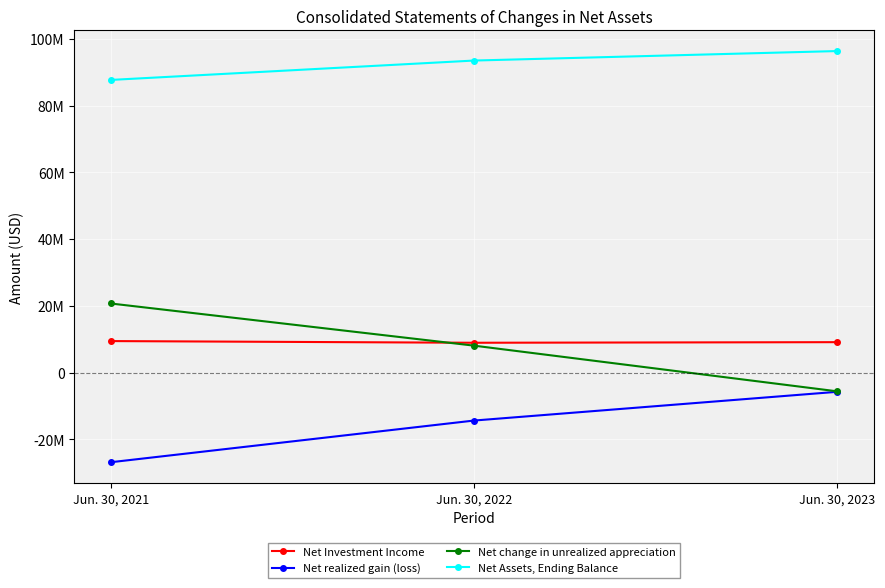

Where does the Net Assets, Ending Balance series first go above 93509392?

Jun. 30, 2023